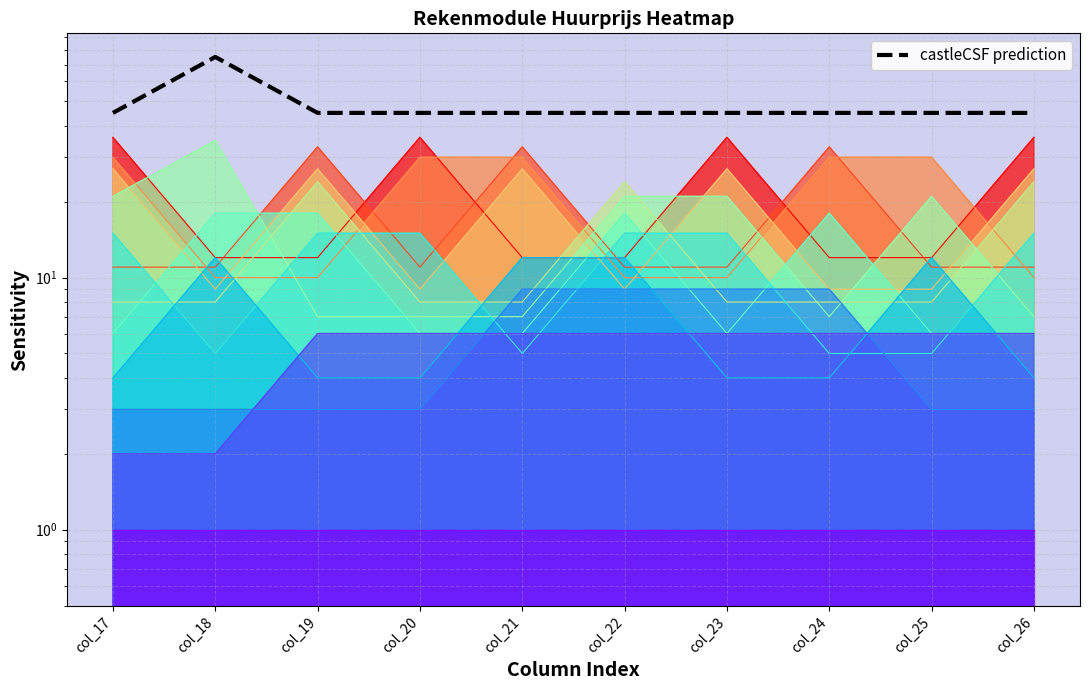

What is the sum of all values?

480